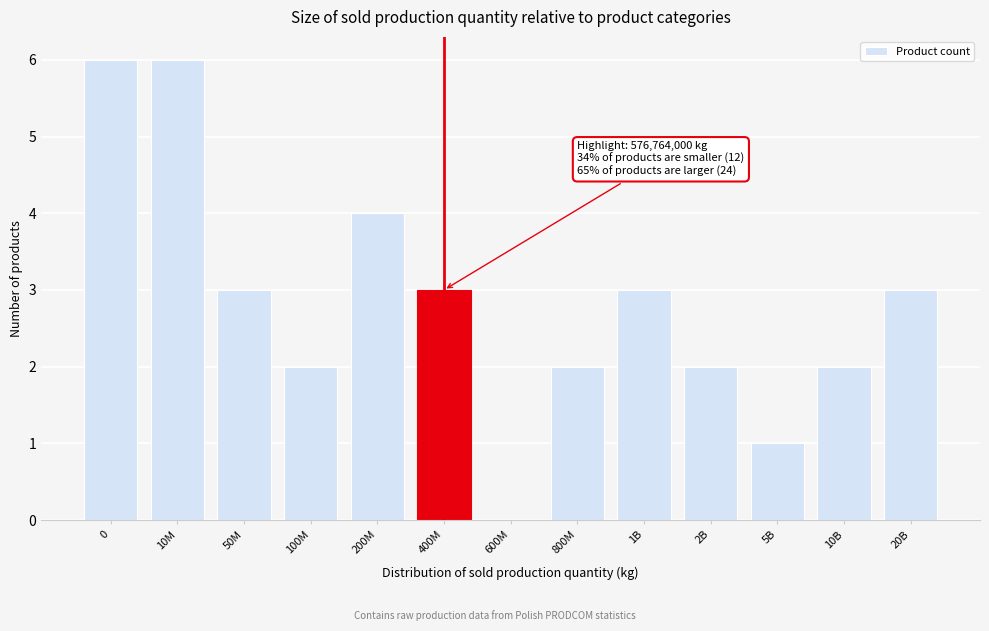

Reading left to right, what are all the values shown in this chart?

0=6	10M=6	50M=3	100M=2	200M=4	400M=3	600M=0	800M=2	1B=3	2B=2	5B=1	10B=2	20B=3